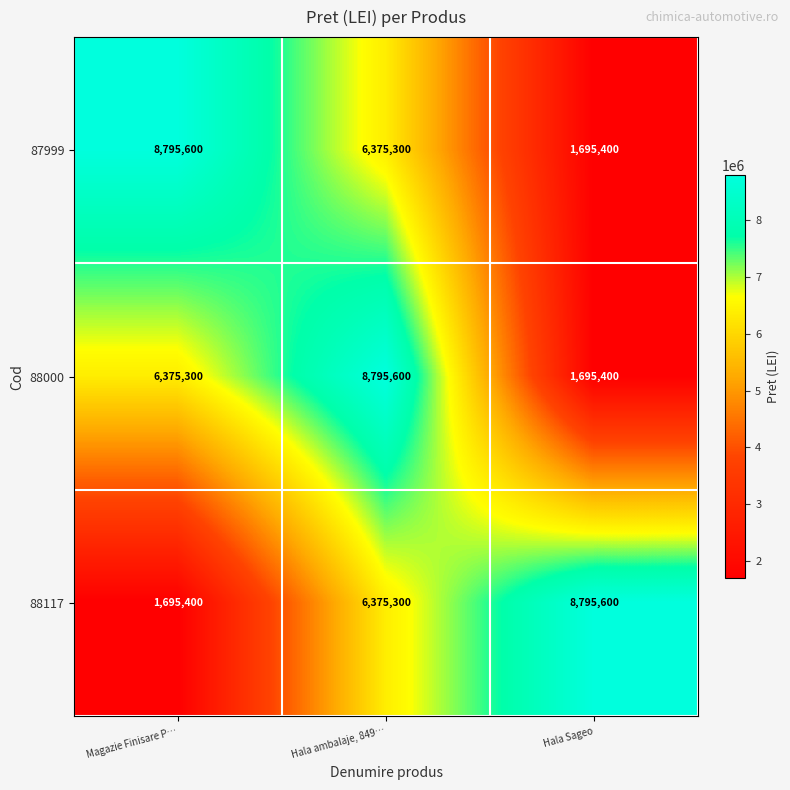

What is the average value of the 87999 series?

5622100